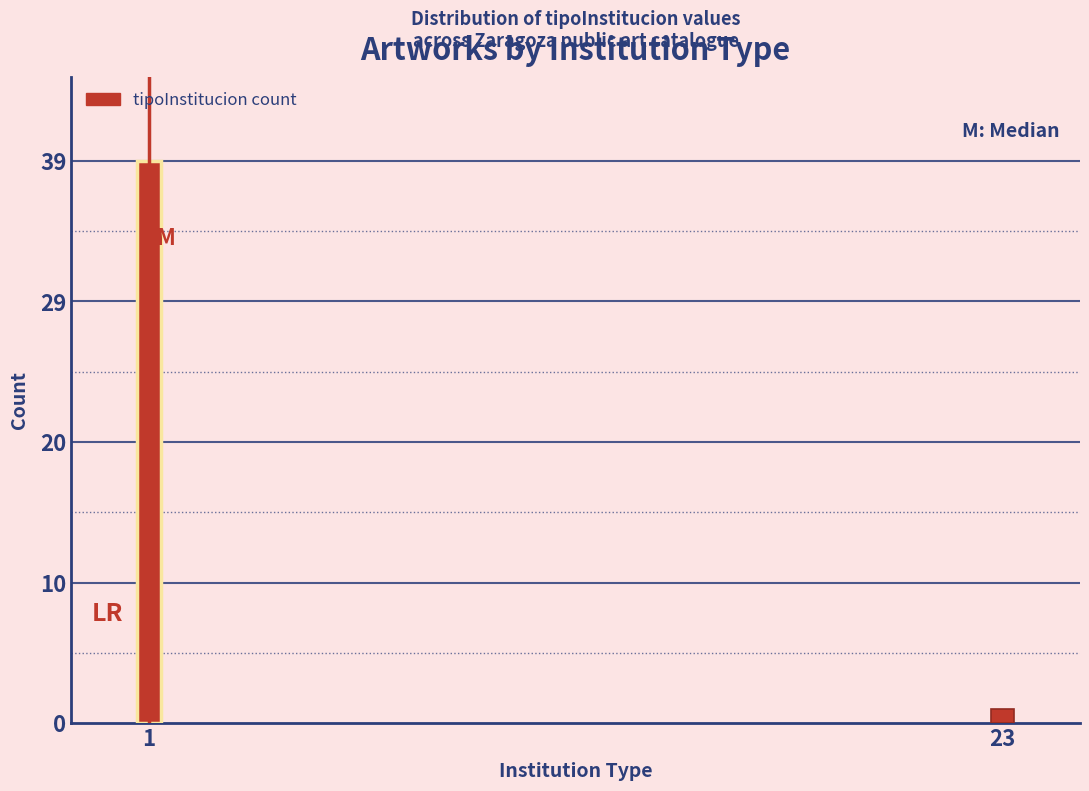

Are the bars horizontal?

No